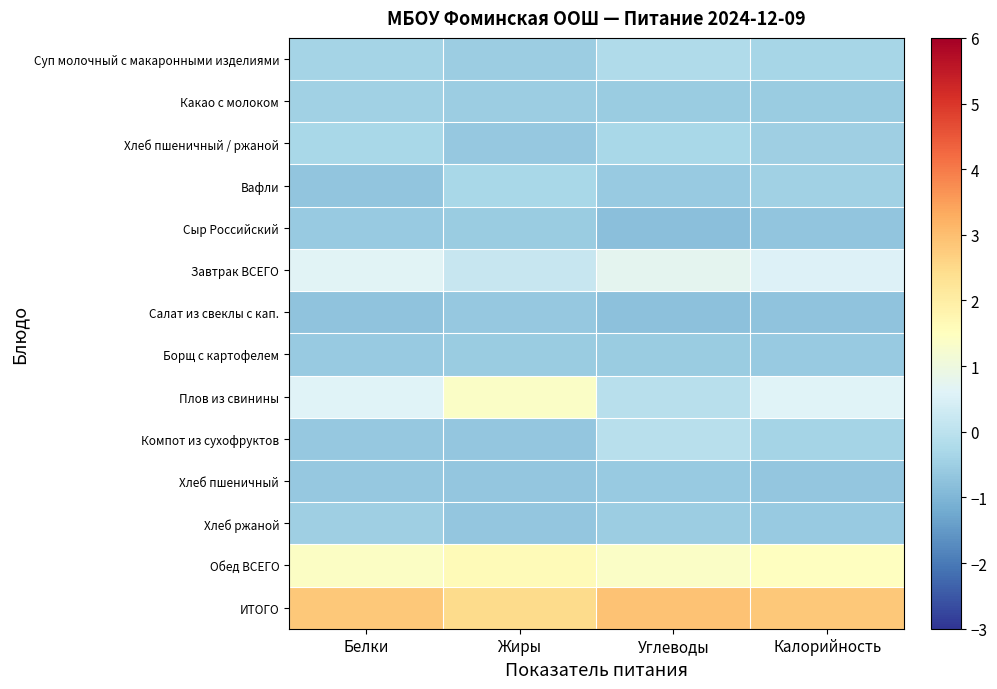

Between Белки and Углеводы, which series saw the biggest shift?

Плов из свинины